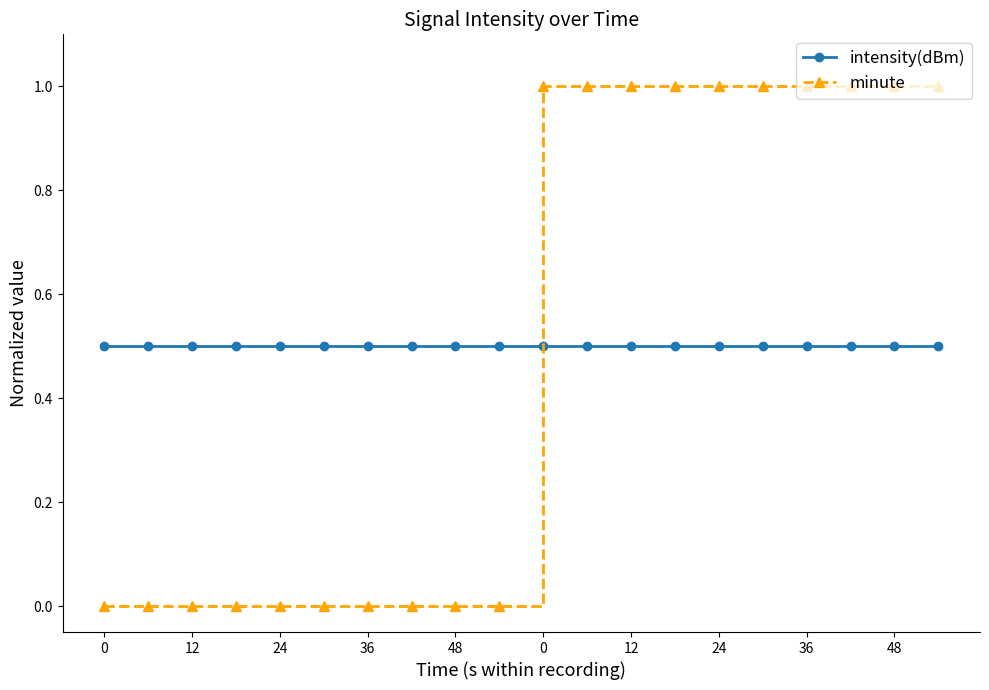

Which series ends up on top after the final intersection of intensity(dBm) and minute?

minute